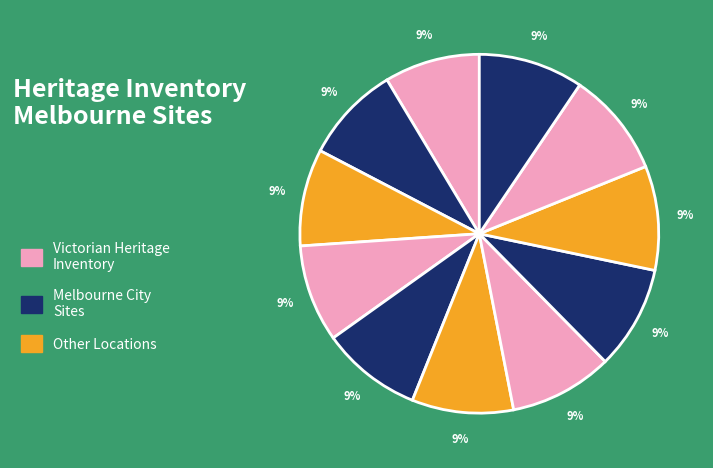

How many segments does this pie chart have?

11